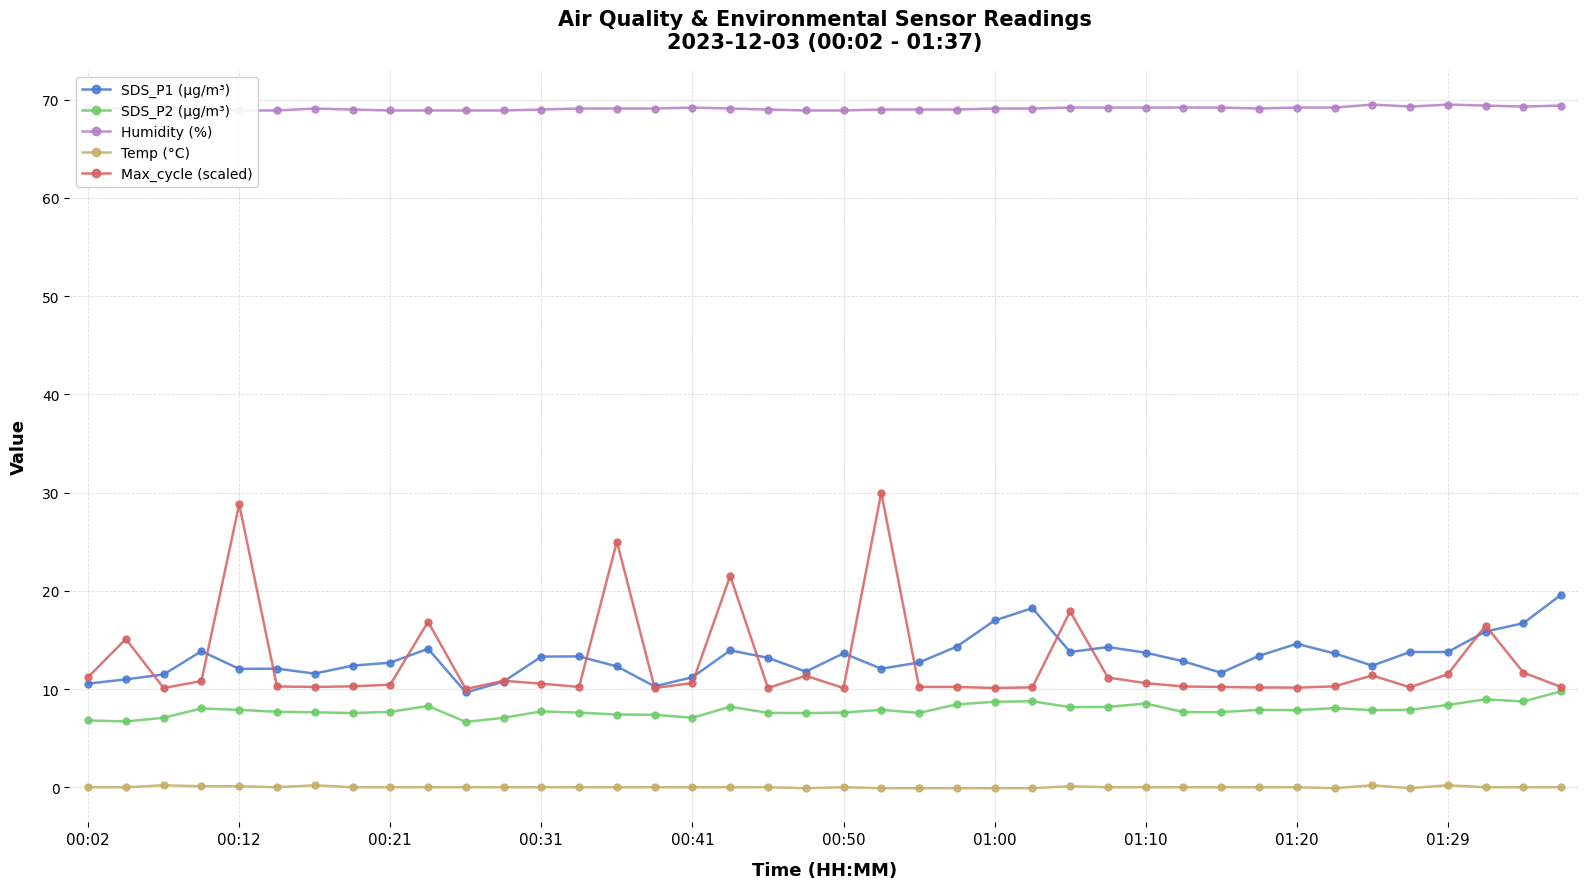

What is the maximum value for Max_cycle (scaled)?

30.0